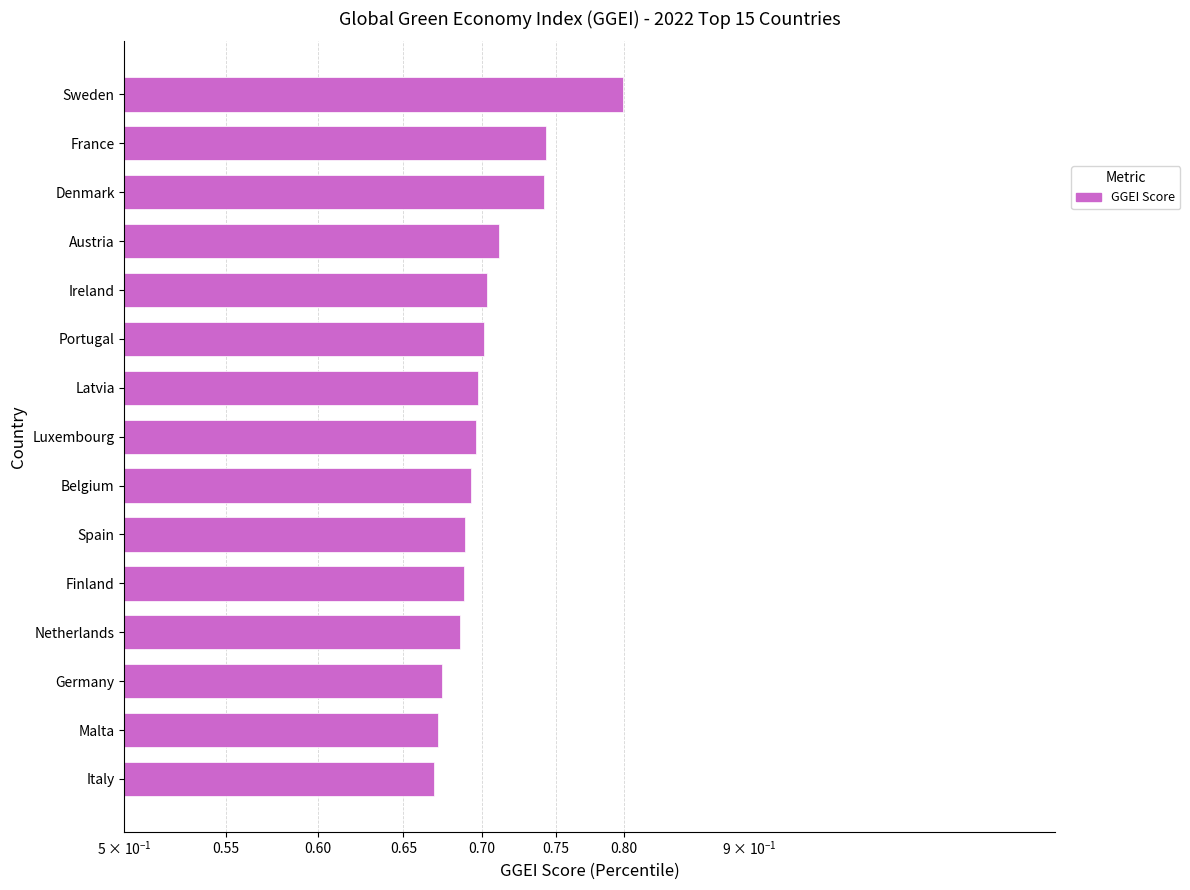

Between Portugal and Netherlands, which is larger?

Portugal